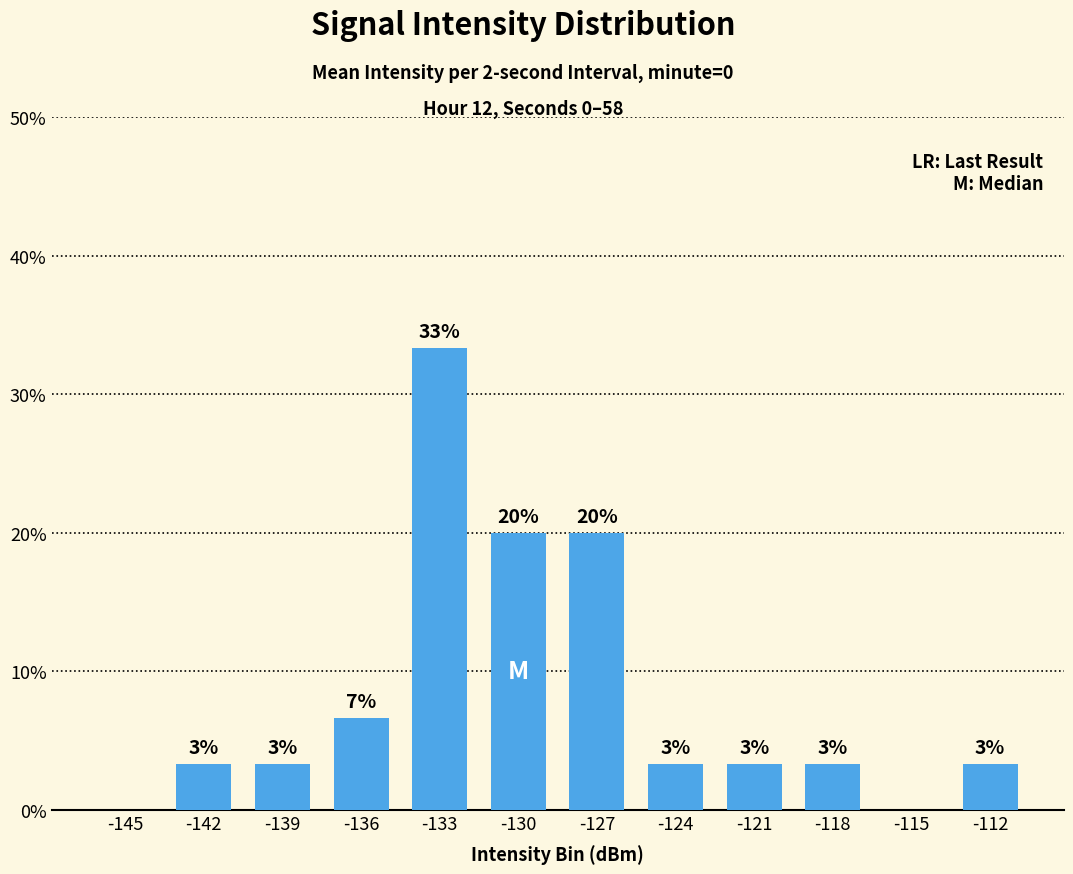

Reading left to right, extract all data points from this chart.

0.0	3.3	3.3	6.7	33.3	20.0	20.0	3.3	3.3	3.3	0.0	3.3